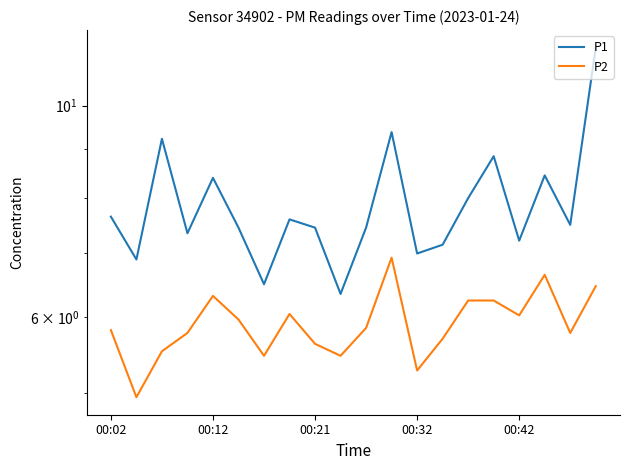

Rank the series at 00:21 from lowest to highest value.

P2, P1